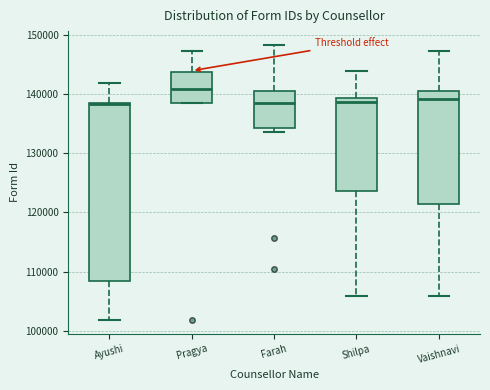

Reading left to right, read every box against the y-axis: the position of its median line, the range the box covers, and the ends of its whiskers. The values are not printed on the chart, so give them approximately, as read against the axis.

Ayushi: median 138000, box 108000 to 139000, whiskers 102000 to 142000
Pragya: median 141000, box 139000 to 144000, whiskers 138000 to 147000
Farah: median 139000, box 134000 to 140000, whiskers 133000 to 148000
Shilpa: median 139000 (just below the box's upper edge), box 124000 to 139000, whiskers 106000 to 144000
Vaishnavi: median 139000, box 121000 to 140000, whiskers 106000 to 147000